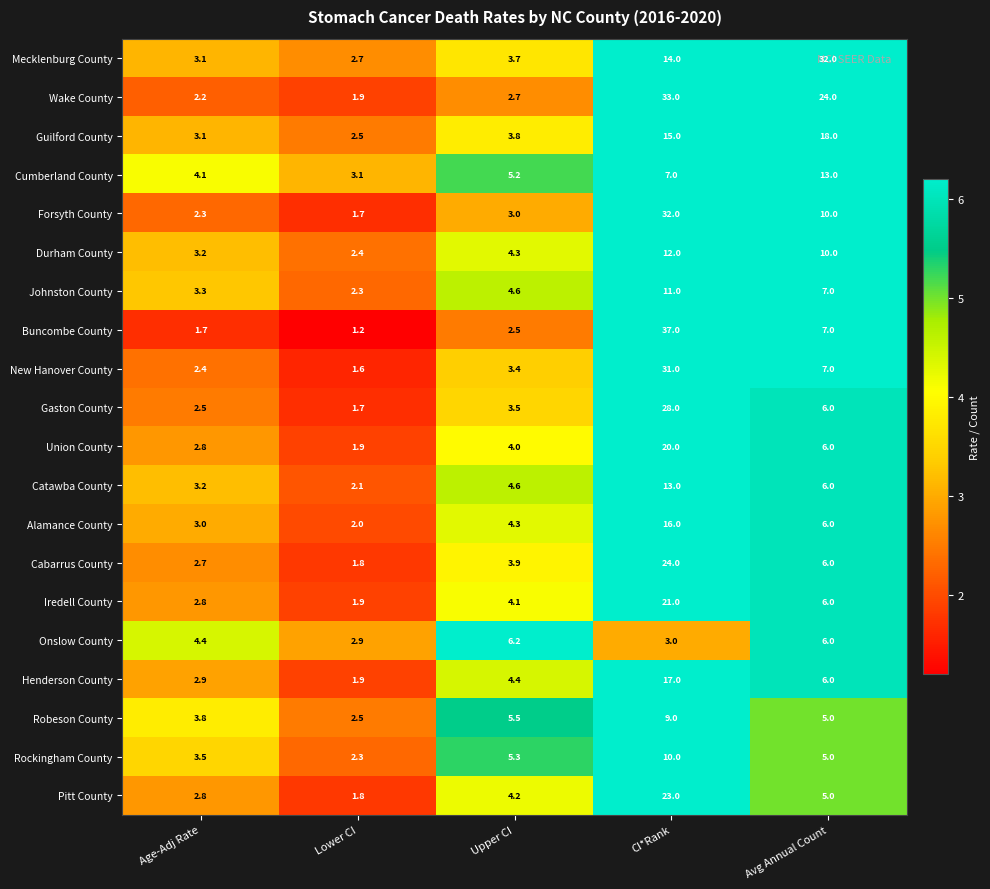

What is the average value of the Pitt County series?

7.4